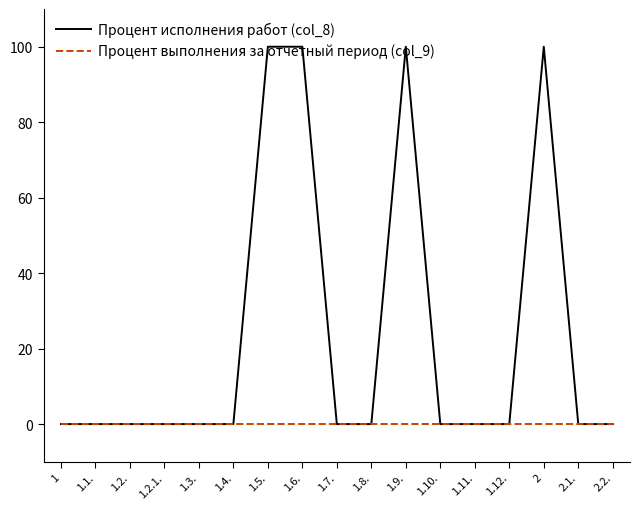

What is the total value across all series at 1.6.?

100